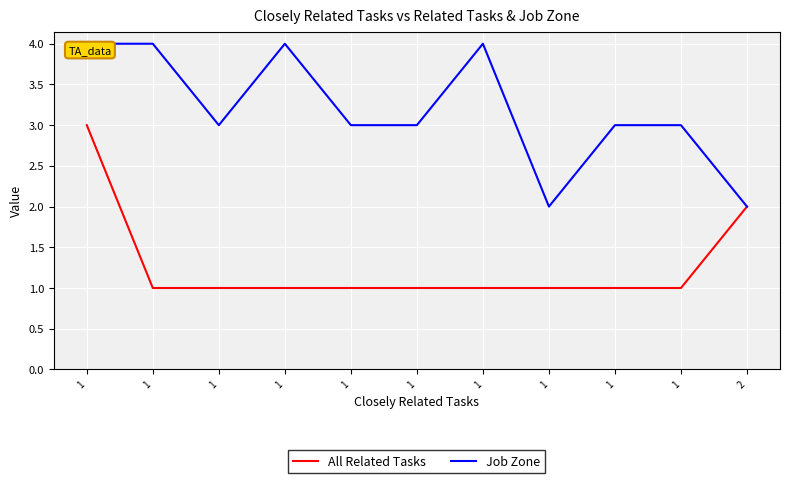

How many lines are shown in the chart?

2